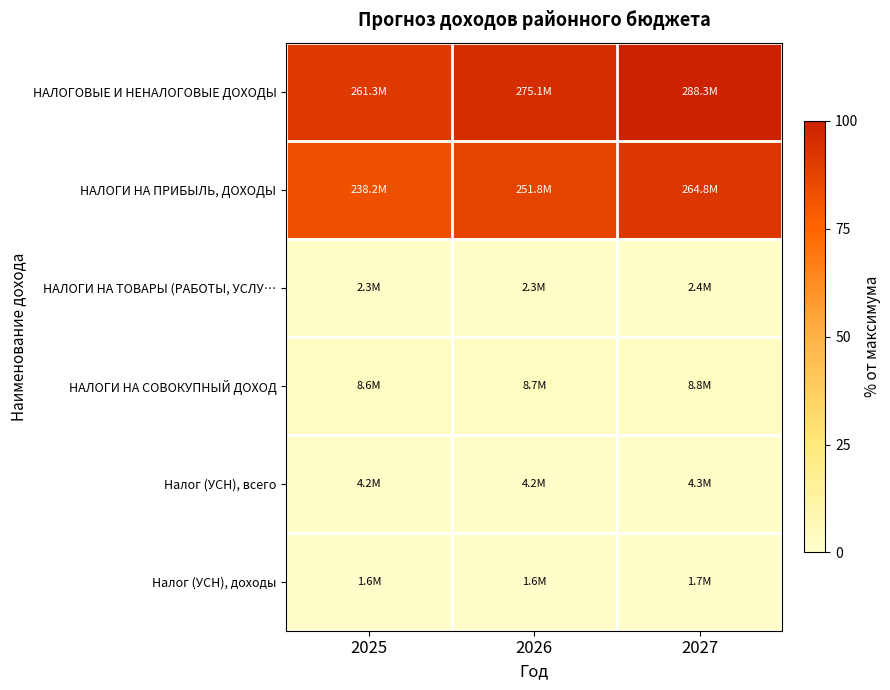

Rank the series by their maximum value, from lowest to highest.

Налог (УСН), доходы, НАЛОГИ НА ТОВАРЫ (РАБОТЫ, УСЛУ…, Налог (УСН), всего, НАЛОГИ НА СОВОКУПНЫЙ ДОХОД, НАЛОГИ НА ПРИБЫЛЬ, ДОХОДЫ, НАЛОГОВЫЕ И НЕНАЛОГОВЫЕ ДОХОДЫ